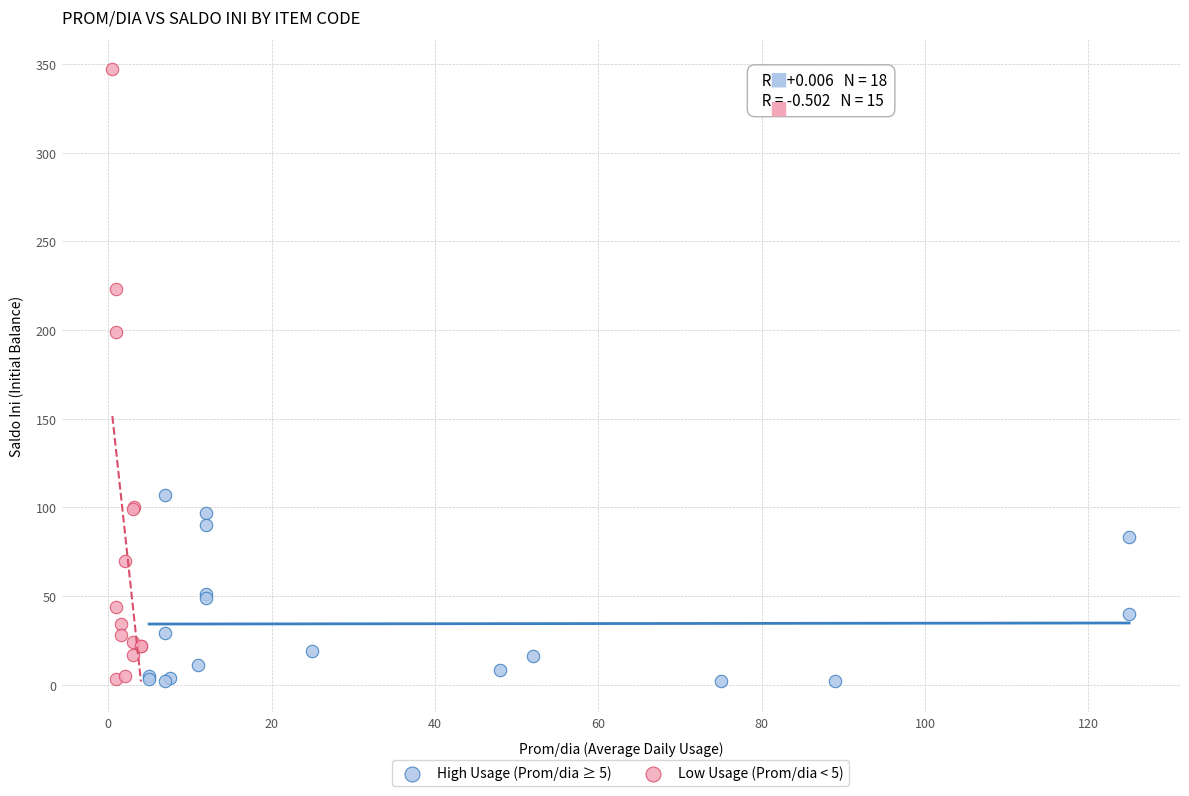

What are all the series names shown in the legend?

High Usage (Prom/dia ≥ 5), Low Usage (Prom/dia < 5)